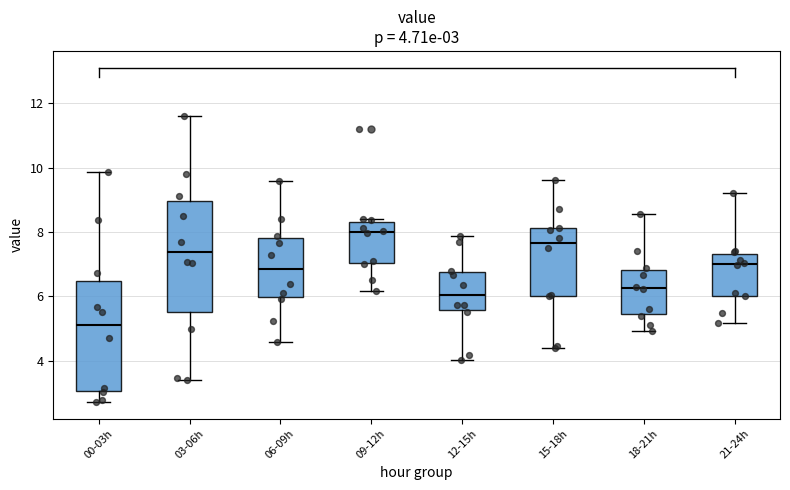

Which box has the lowest median line?

00-03h